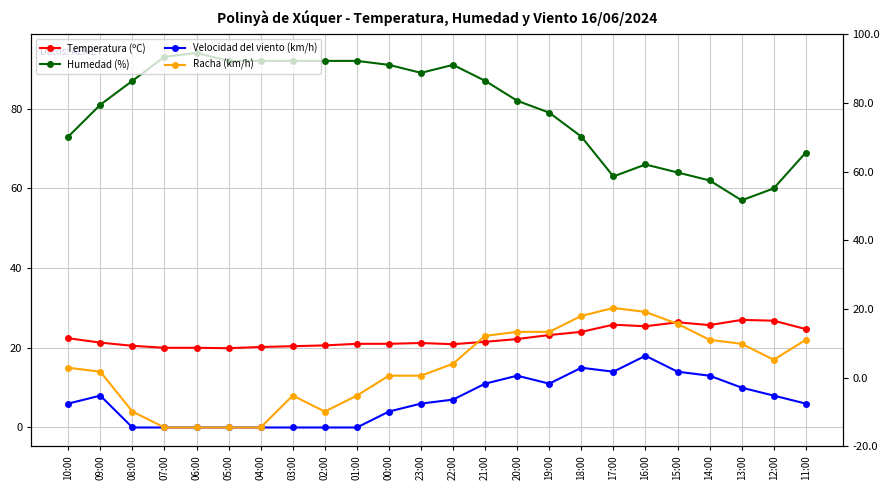

In Racha (km/h), how many points are lower than both neighbors (excluding endpoints)?

2